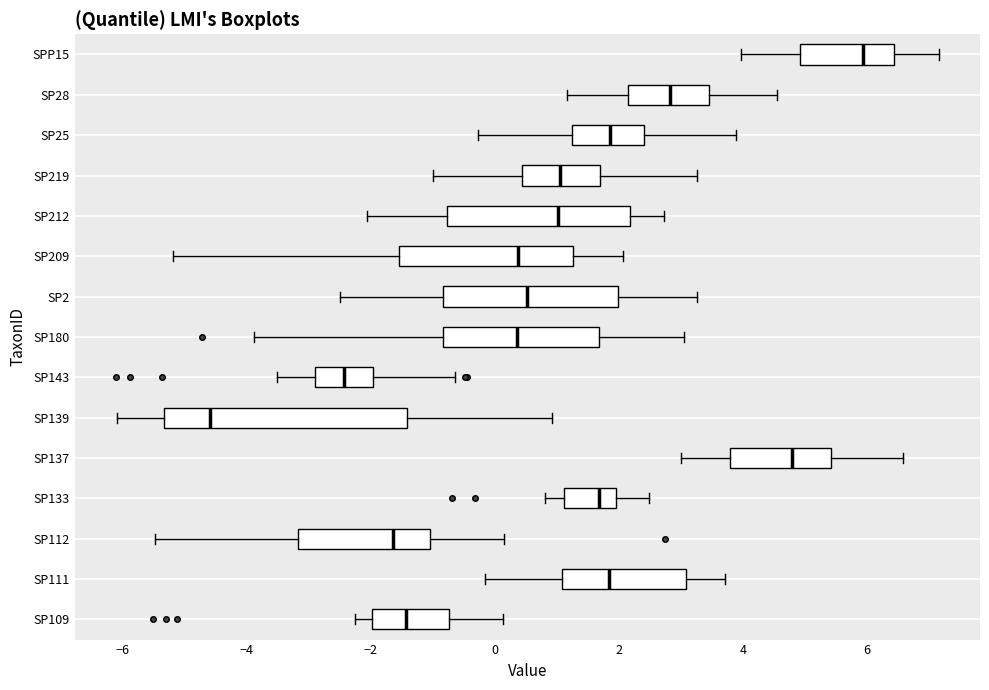

Reading bottom to top, transcribe this box plot: for each box, give where its median line is, the range the box spans, and where its two whiskers end, as read against the x-axis. The values are not printed on the chart, so give them approximately, as read against the axis.

SP109: median -1.4, box -2.0 to -0.8, whiskers -2.2 to 0.2
SP111: median 1.8, box 1.0 to 3.0, whiskers -0.2 to 3.8
SP112: median -1.6, box -3.2 to -1.0, whiskers -5.4 to 0.2
SP133: median 1.6, box 1.2 to 2.0, whiskers 0.8 to 2.4
SP137: median 4.8, box 3.8 to 5.4, whiskers 3.0 to 6.6
SP139: median -4.6, box -5.4 to -1.4, whiskers -6.0 to 1.0
SP143: median -2.4, box -3.0 to -2.0, whiskers -3.6 to -0.6
SP180: median 0.4, box -0.8 to 1.6, whiskers -3.8 to 3.0
SP2: median 0.6, box -0.8 to 2.0, whiskers -2.4 to 3.2
SP209: median 0.4, box -1.6 to 1.2, whiskers -5.2 to 2.0
SP212: median 1.0, box -0.8 to 2.2, whiskers -2.0 to 2.8
SP219: median 1.0, box 0.4 to 1.6, whiskers -1.0 to 3.2
SP25: median 1.8, box 1.2 to 2.4, whiskers -0.2 to 3.8
SP28: median 2.8, box 2.2 to 3.4, whiskers 1.2 to 4.6
SPP15: median 6.0, box 5.0 to 6.4, whiskers 4.0 to 7.2